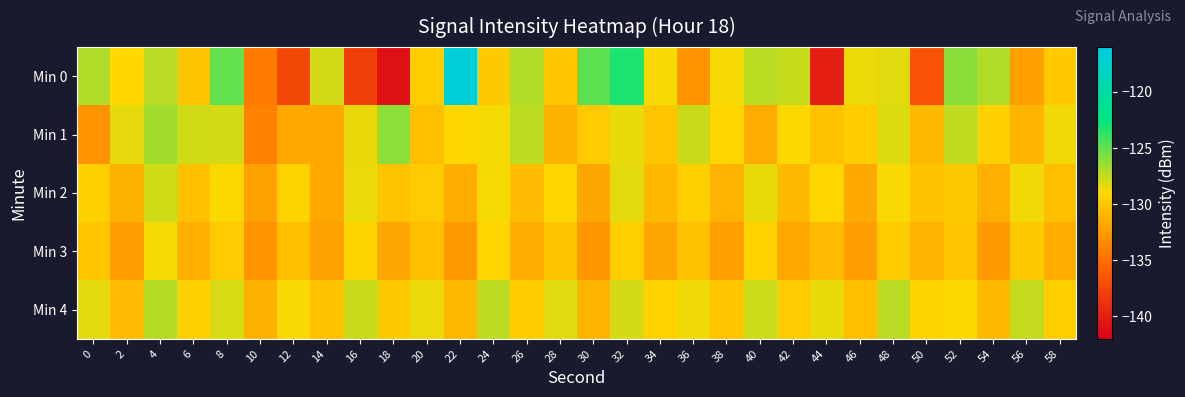

Which category has the lowest value across all series?

18